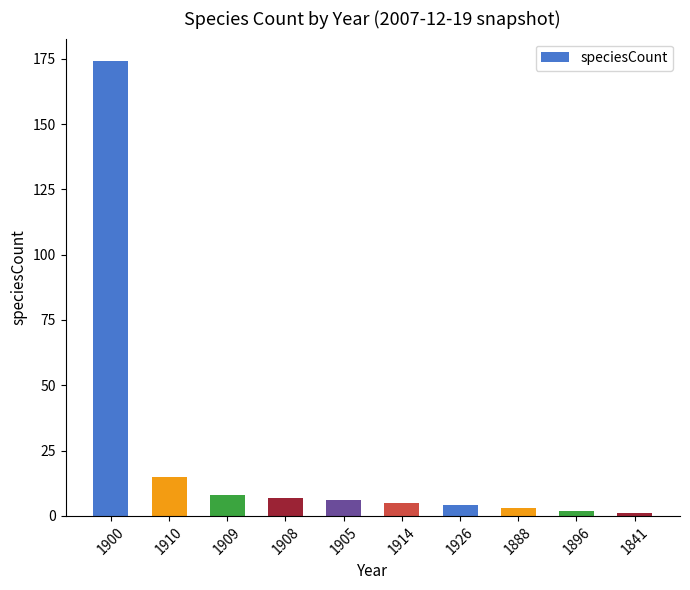

What is the difference between the values at 1926 and 1905?

2